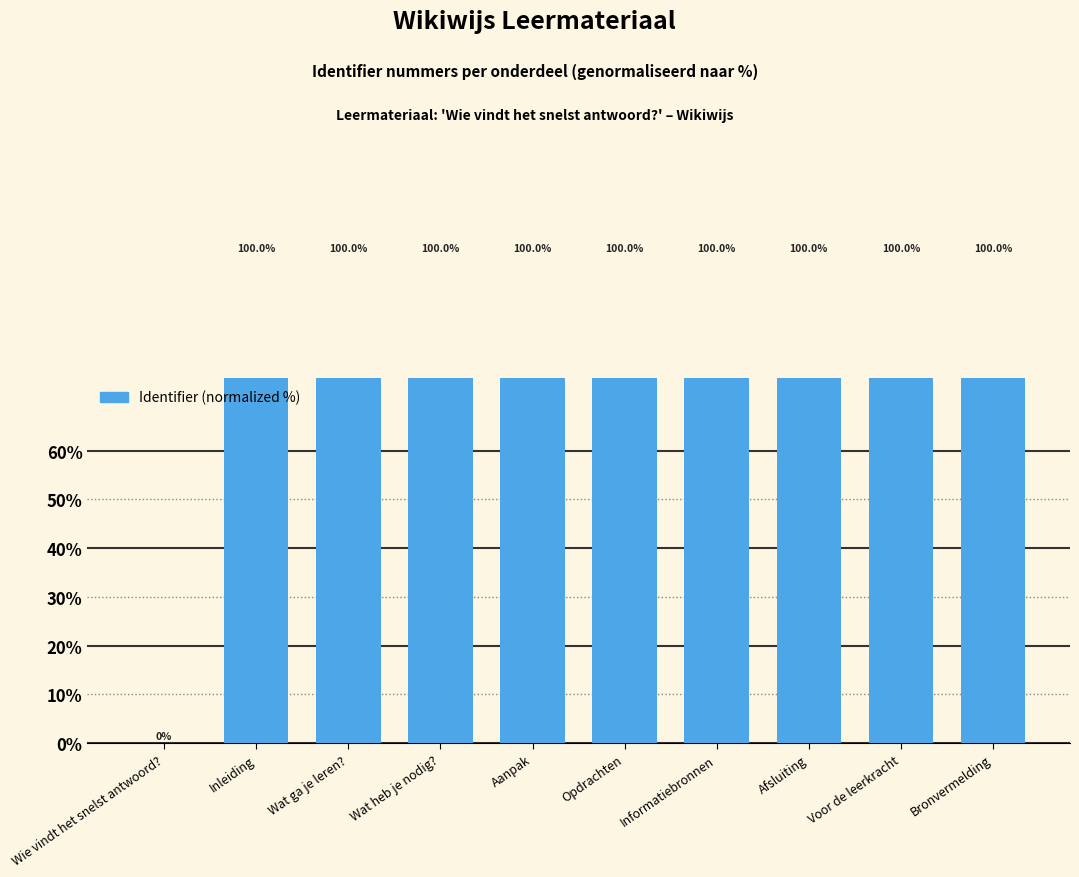

Does the chart contain any negative values?

No